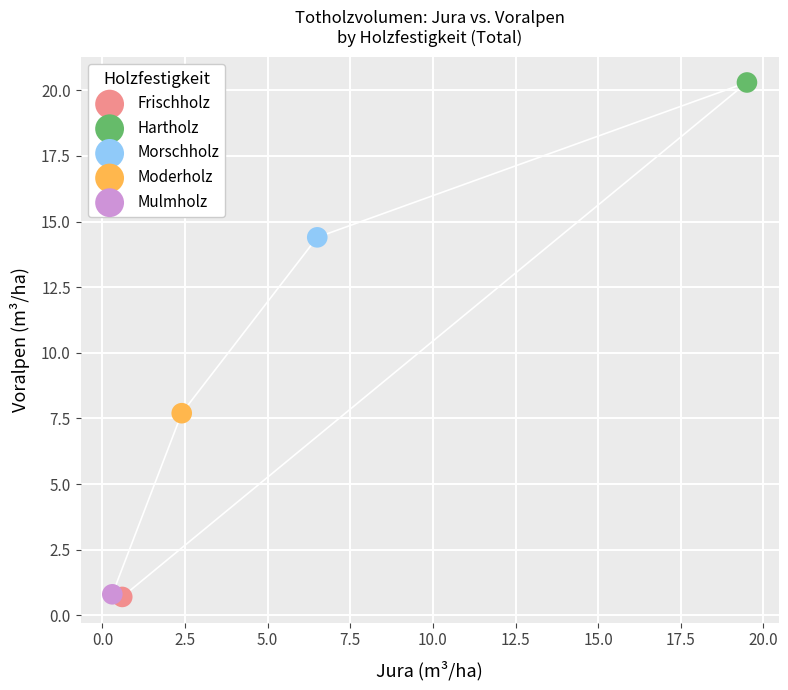

What are all the series names shown in the legend?

Frischholz, Hartholz, Morschholz, Moderholz, Mulmholz